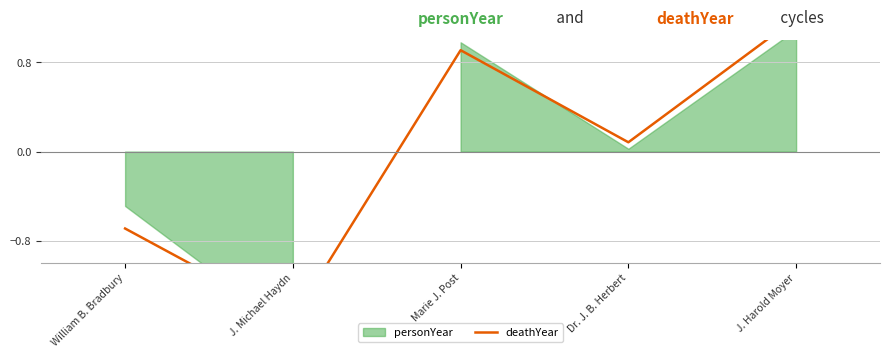

What is the change in value from J. Michael Haydn to Dr. J. B. Herbert?

+1.6